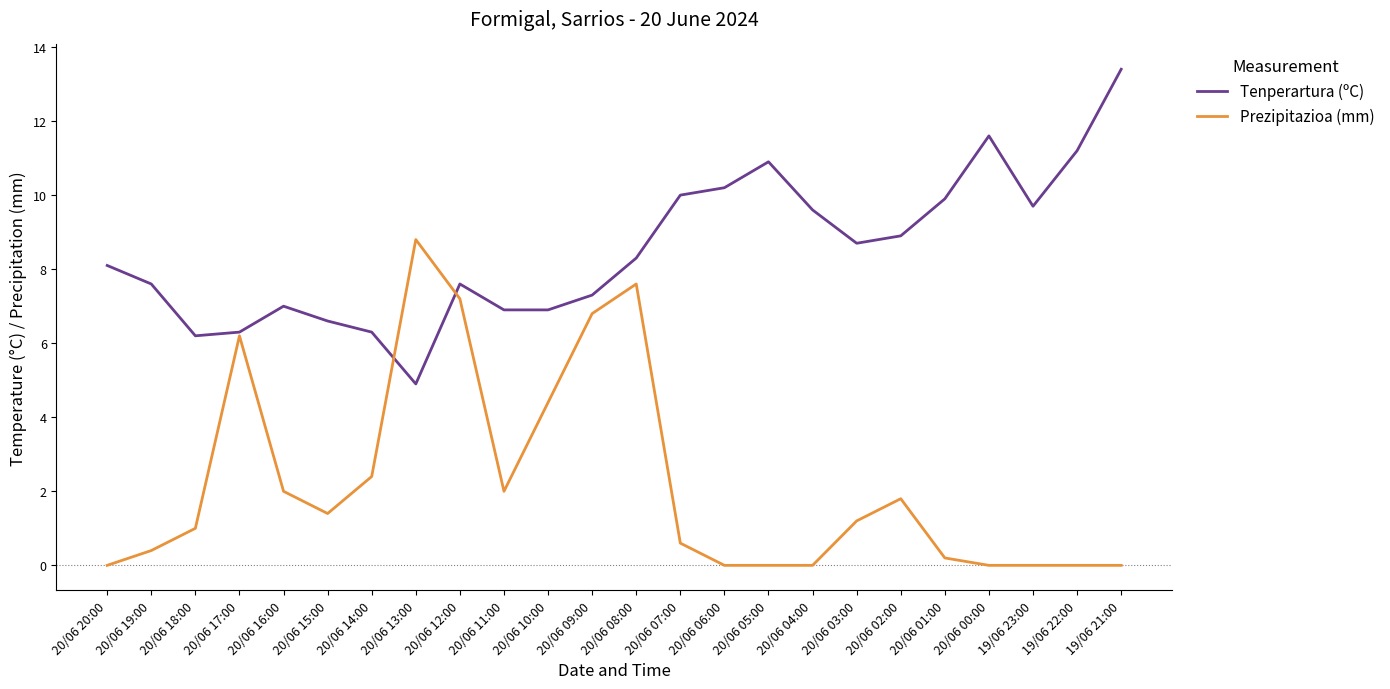

Which series has the largest range (max minus min)?

Prezipitazioa (mm)